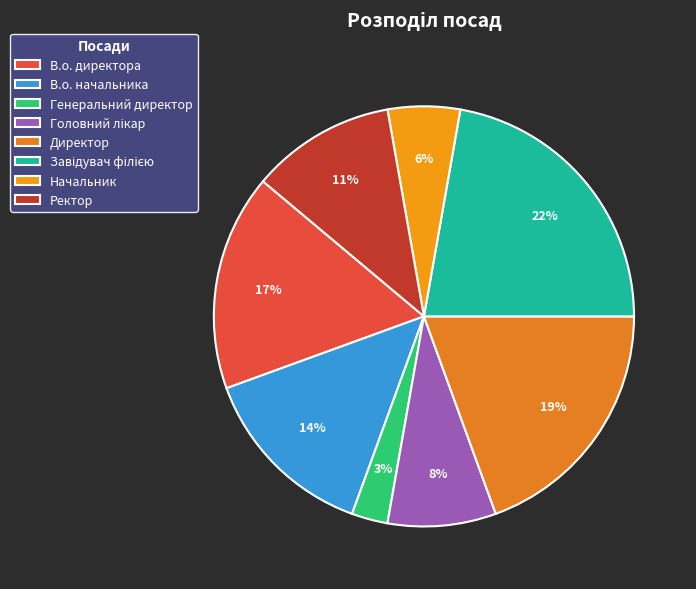

To the nearest percent, what is the difference between the largest and smallest slice percentages?

19%